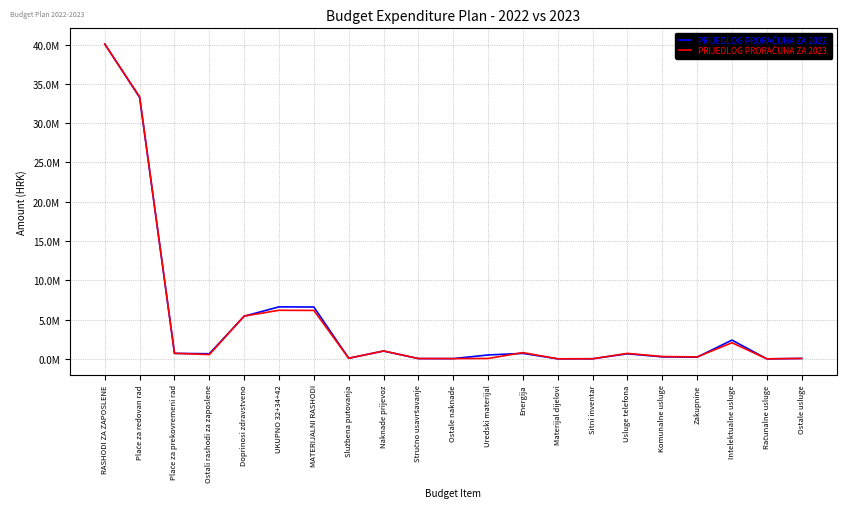

Read the PRIJEDLOG PRORAČUNA ZA 2023. value at Službena putovanja, to the nearest 50.

85000